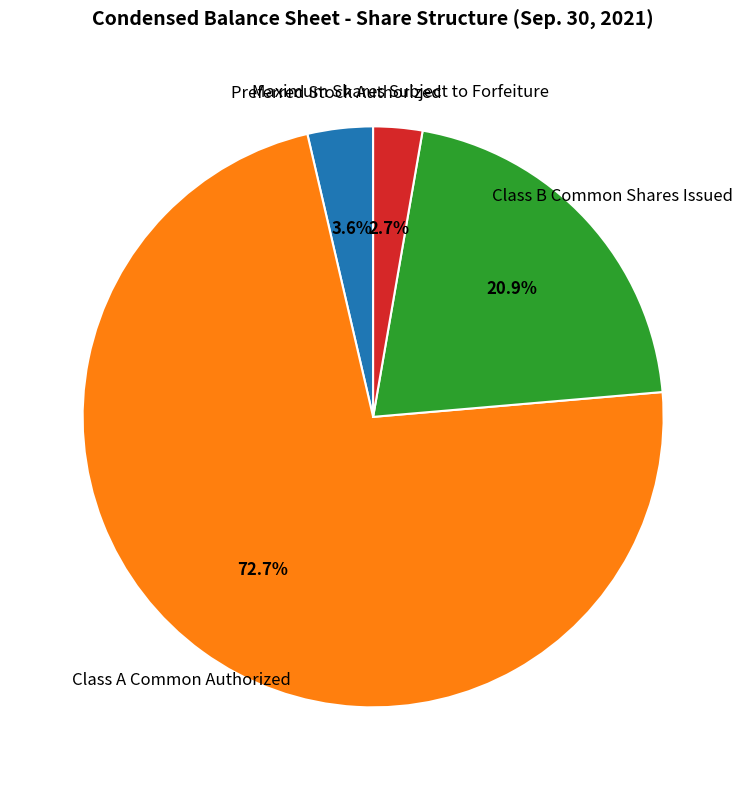

To the nearest percent, what is the difference between the Class A Common Authorized and Class B Common Shares Issued slice percentages?

52%